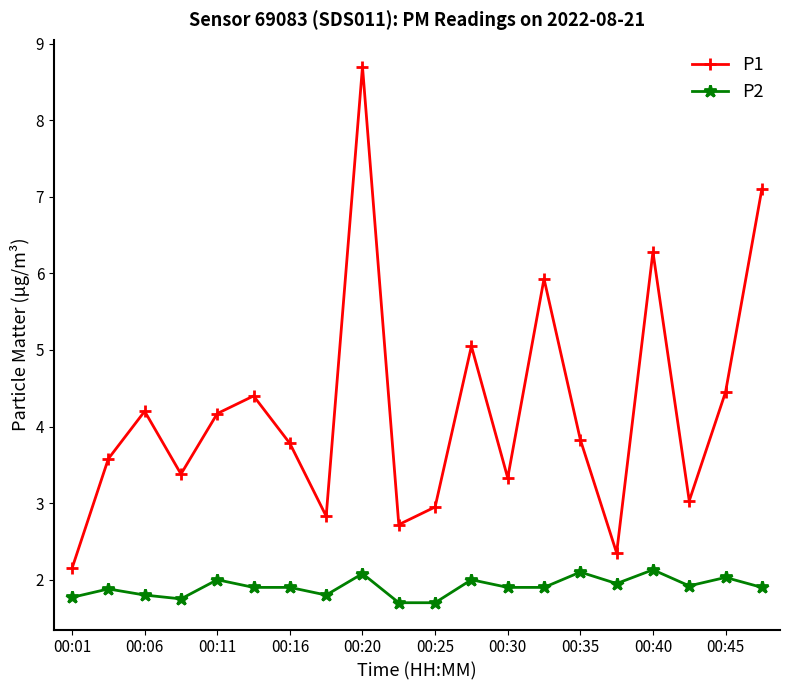

What is the lowest value of the P2 series?

1.7